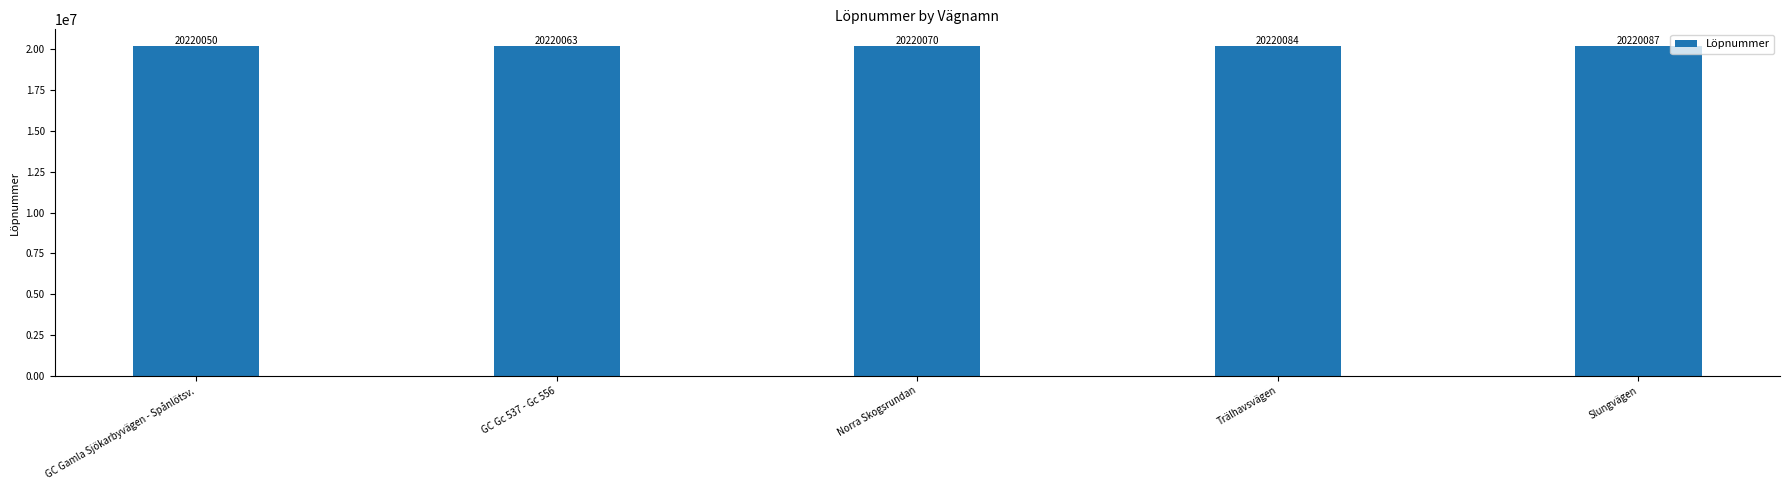

Count the number of categories in the chart.

5